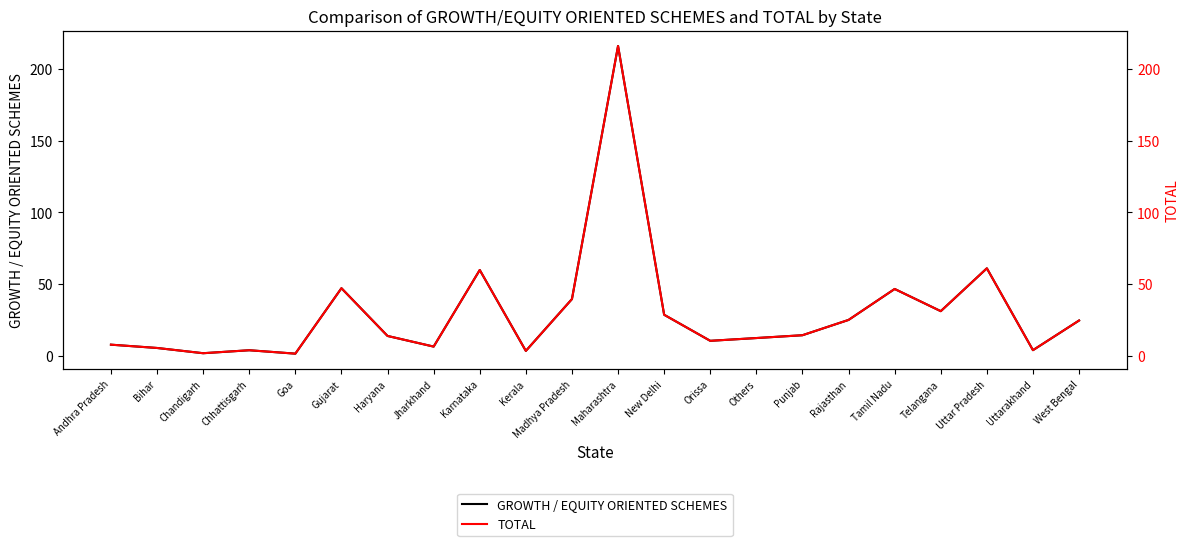

What is the label of the 12th point from the right?

Madhya Pradesh